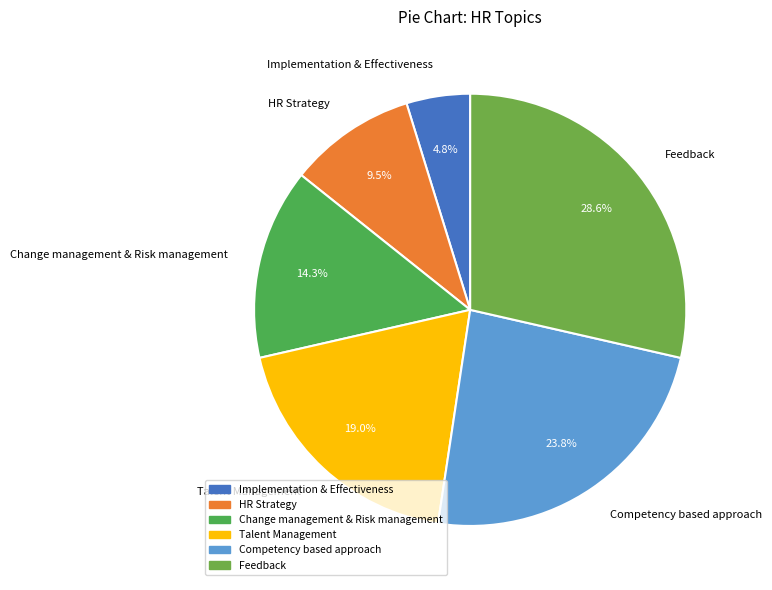

To the nearest percent, what percentage of the pie is Competency based approach?

24%